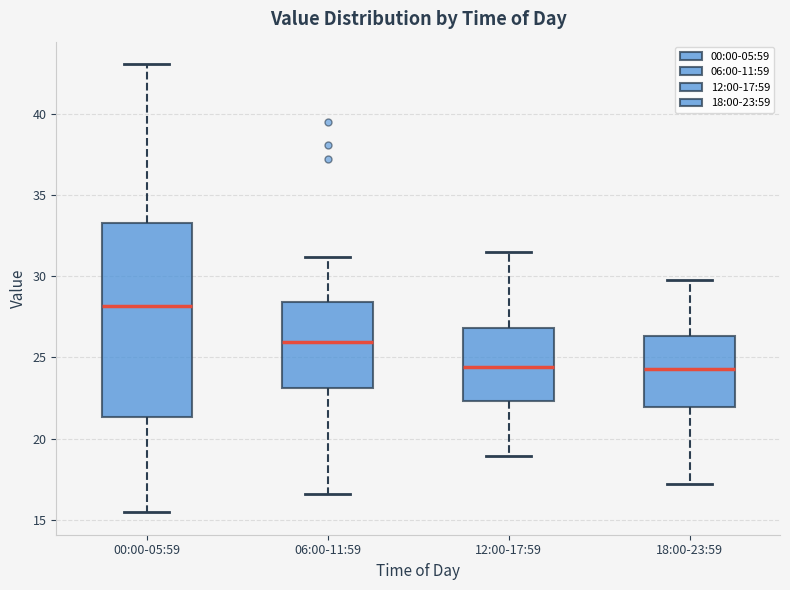

Where is the upper edge of the box for 12:00-17:59 on the y-axis? The values are not printed on the chart, so give them approximately, as read against the axis.

27.0